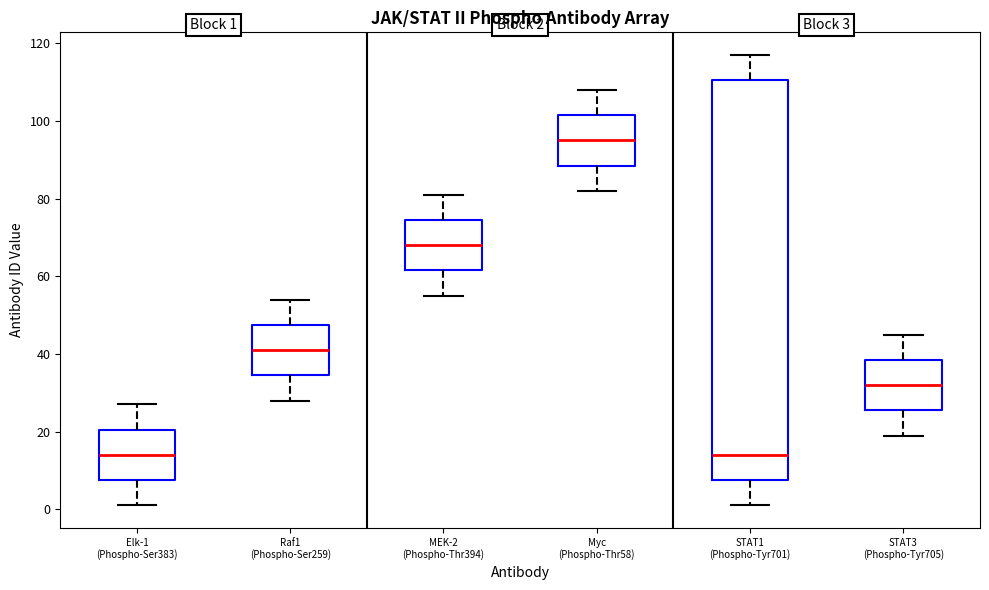

Which box is the tallest, from its lower edge to its upper edge?

STAT1 (Phospho-Tyr701)